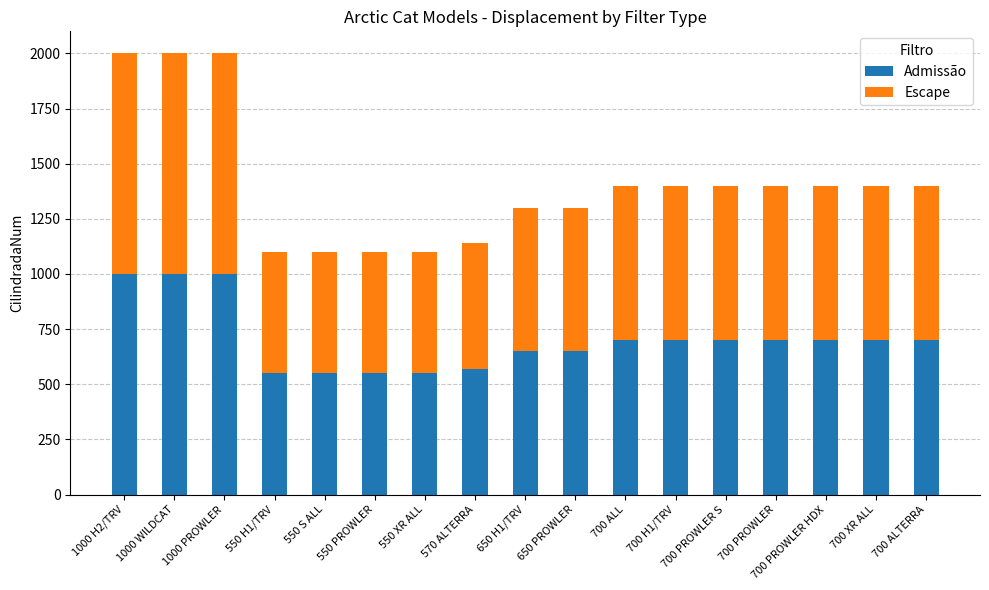

What is the minimum value for Admissão?

550